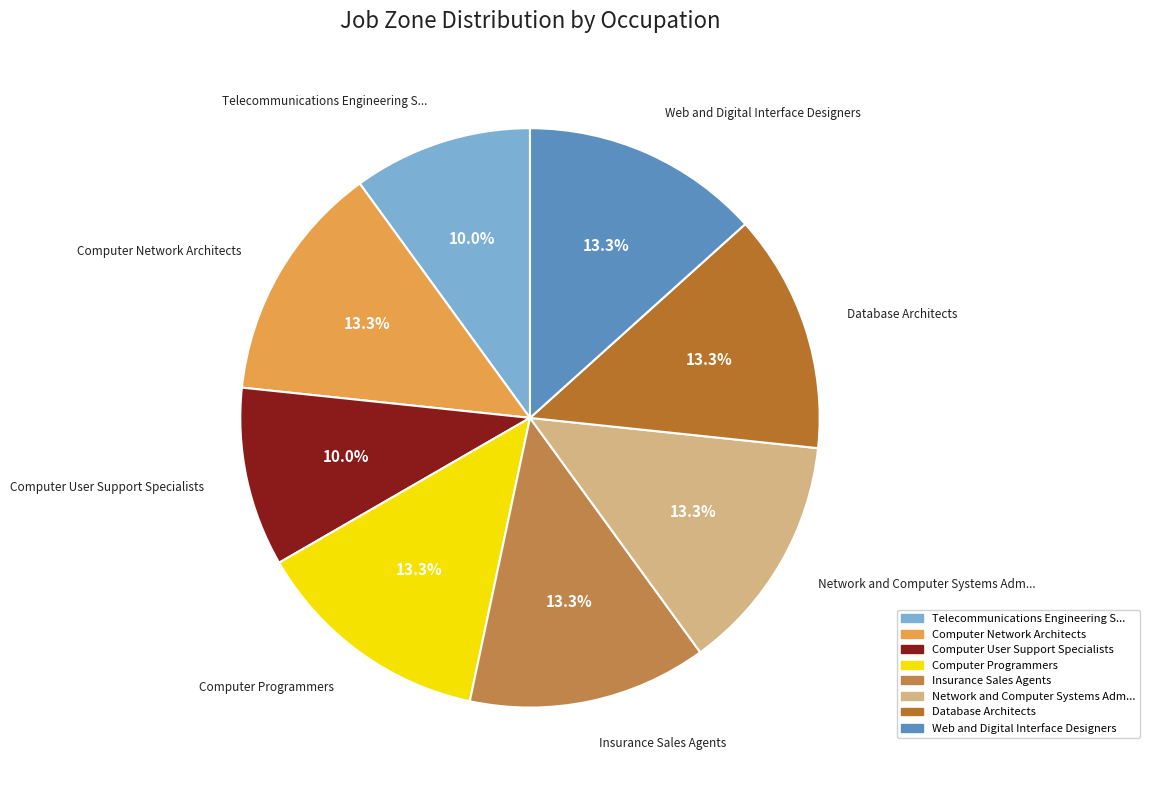

What is the smallest slice in the pie chart?

Telecommunications Engineering Specialists